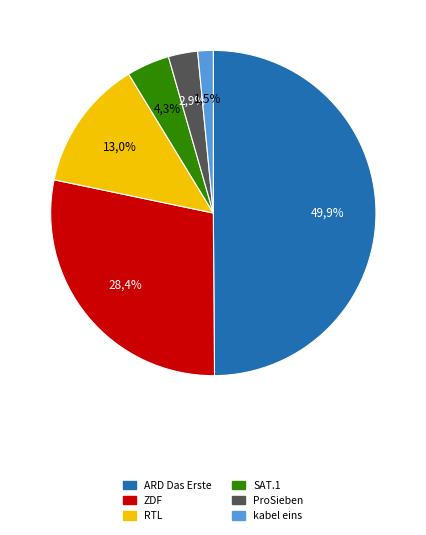

Is the sum of ZDF and RTL greater than half?

No